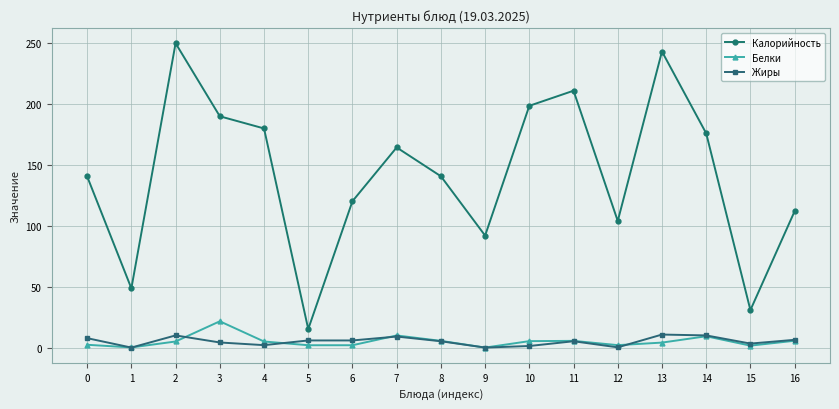

The Белки series shows 0.1 at 1. True or false?

True